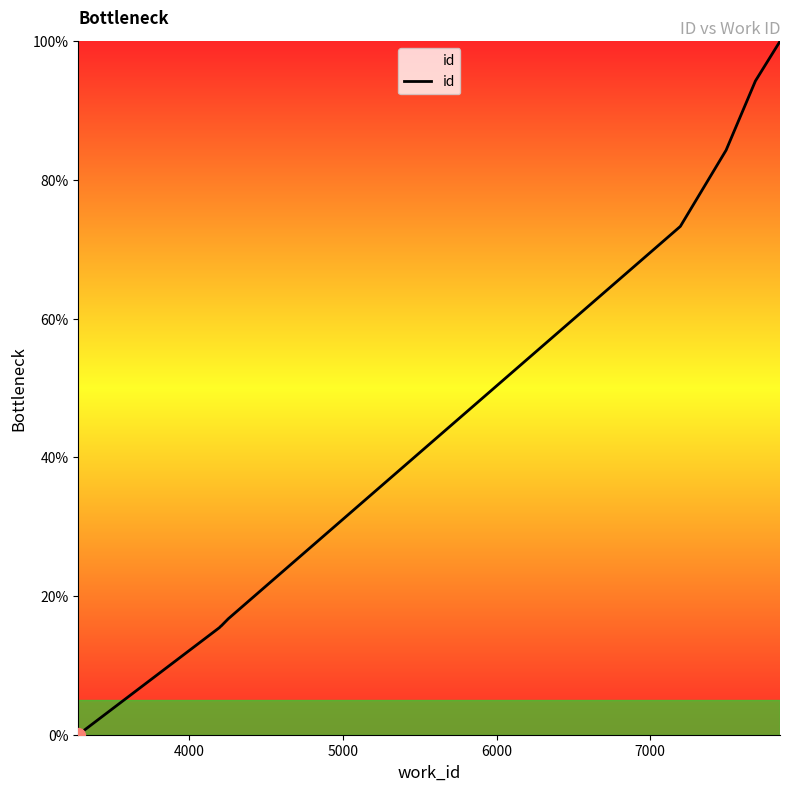

Count the number of categories in the chart.

10